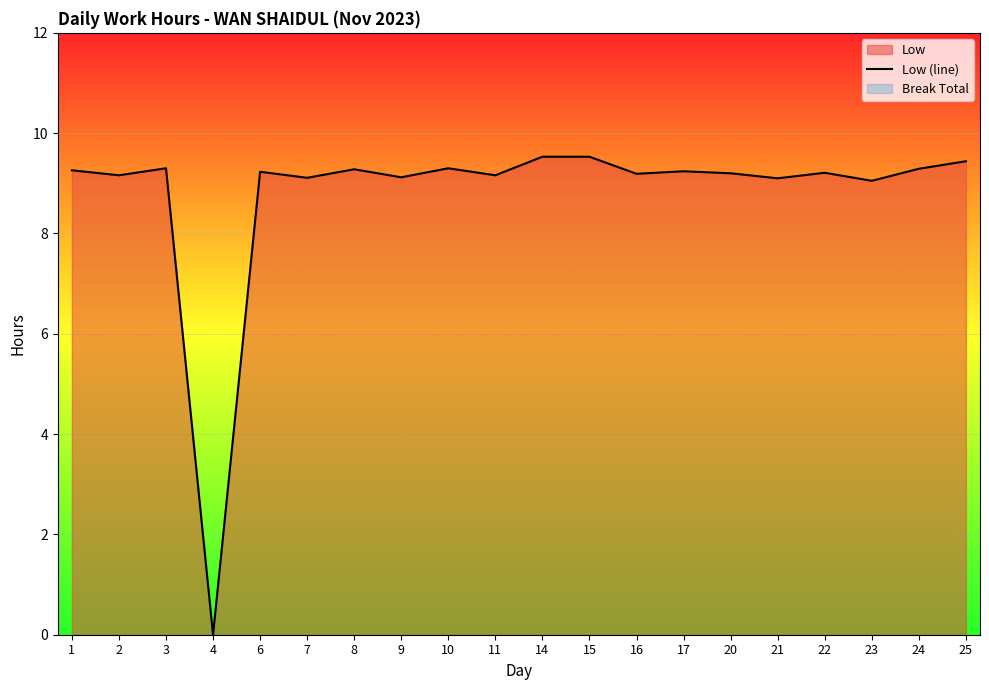

True or false: there are more than 2 points higher than both neighbors.

True